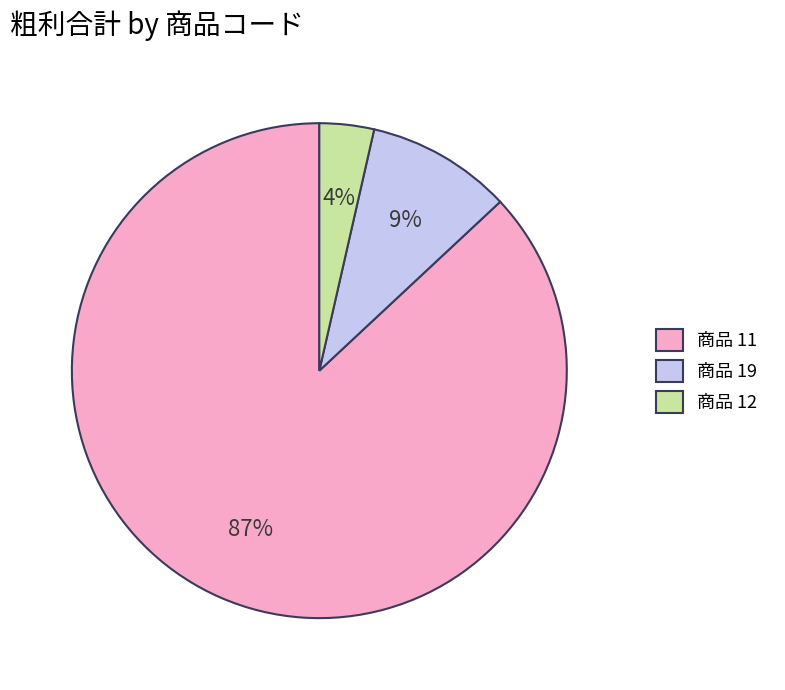

How many segments does this pie chart have?

3